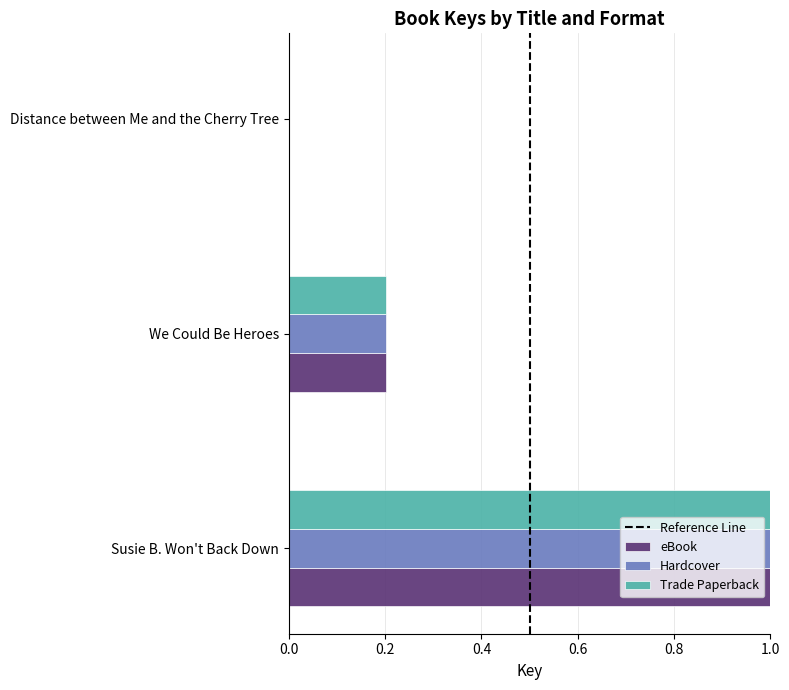

The value of Hardcover at Distance between Me and the Cherry Tree is -0.4. True or false?

False